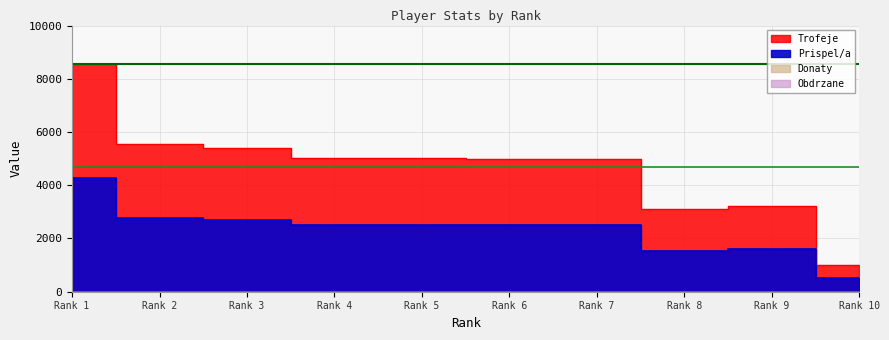

At how many categories does at least one series exceed 5460?

2